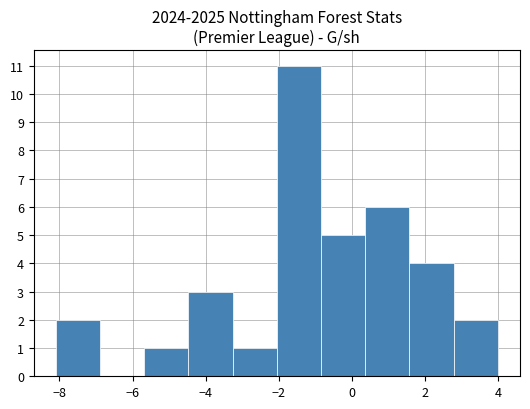

What is the height of the bar covering -3.2 to -2.0 on the x-axis? Neither the bar edges nor the heights are printed on the chart, so give them approximately, as read against the axes.

1